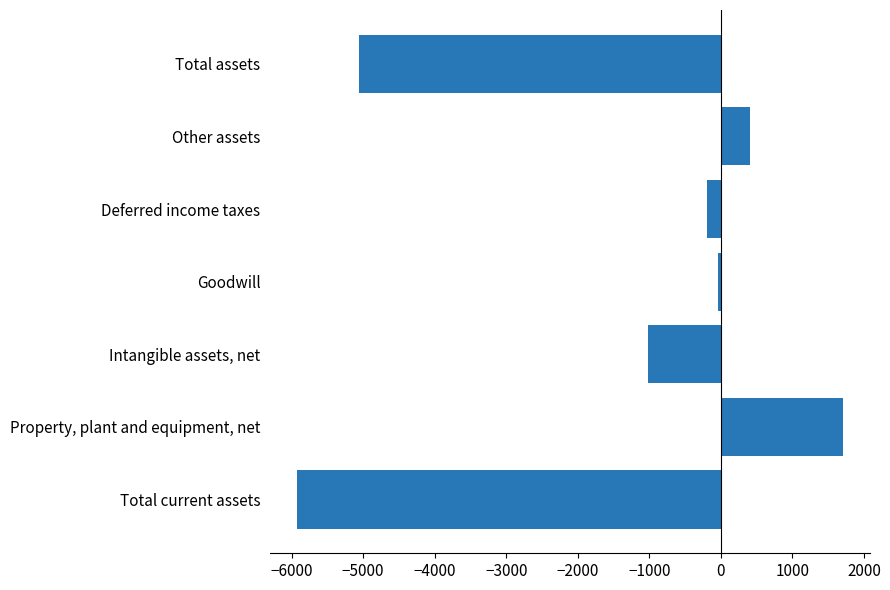

How many data points are above -199?

3